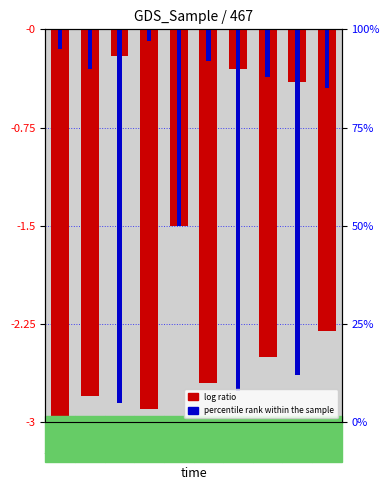

Which series has the largest range (max minus min)?

log ratio